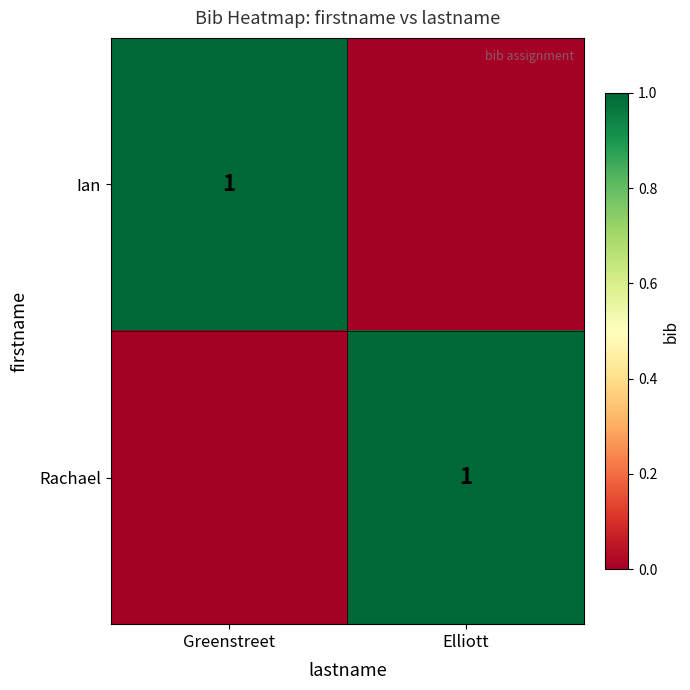

Is it true that Ian equals 1 at Greenstreet?

True